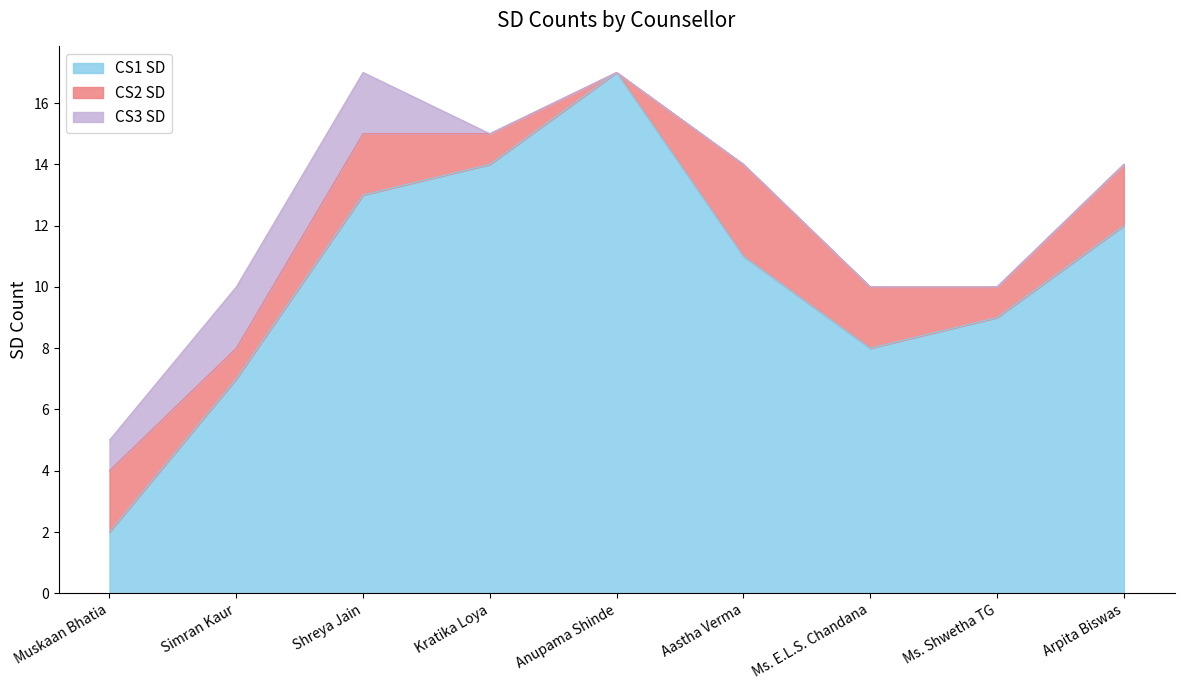

The value of CS2 SD at Ms. Shwetha TG is 1. True or false?

True